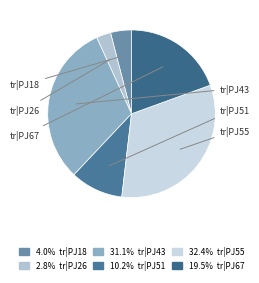

Rank the categories by value from highest to lowest.

tr|A0A2H4PJ55, tr|A0A2H4PJ43, tr|A0A2H4PJ67, tr|A0A2H4PJ51, tr|A0A2H4PJ18, tr|A0A2H4PJ26